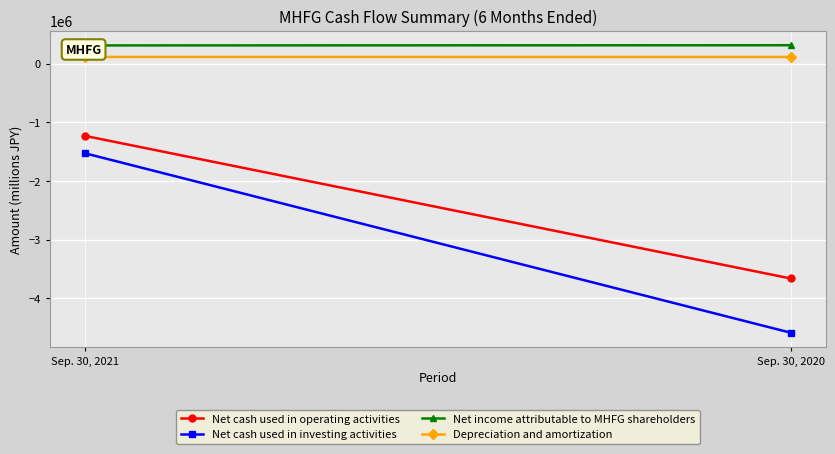

At Sep. 30, 2021, list the series in order from smallest to largest.

Net cash used in investing activities, Net cash used in operating activities, Depreciation and amortization, Net income attributable to MHFG shareholders